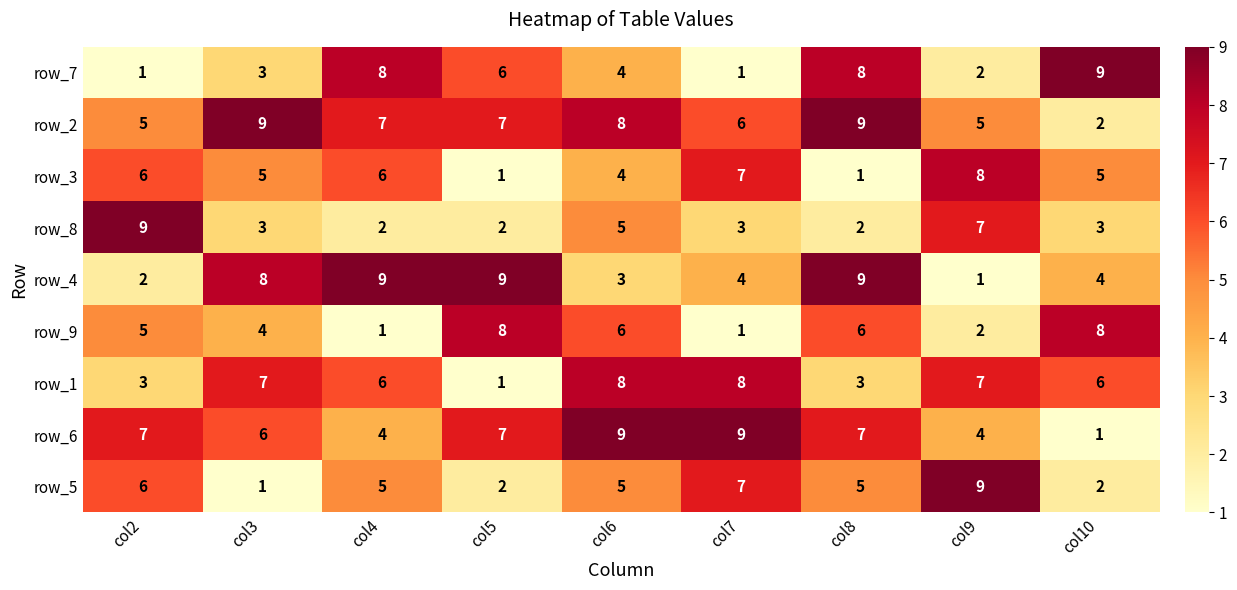

What is the total value across all series at col8?

50